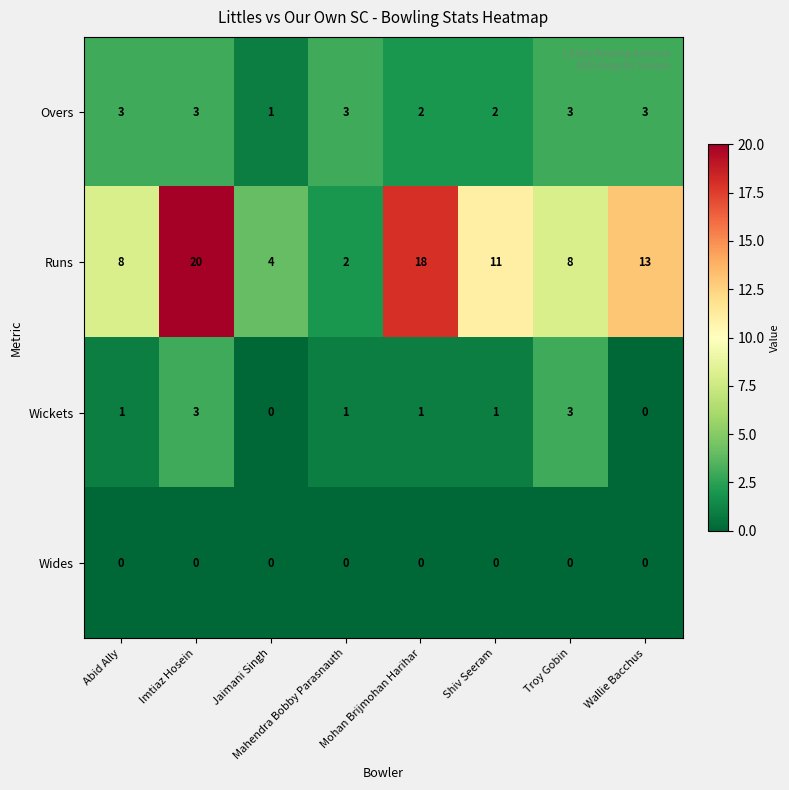

Count the Runs values in the range 8 to 18.

5